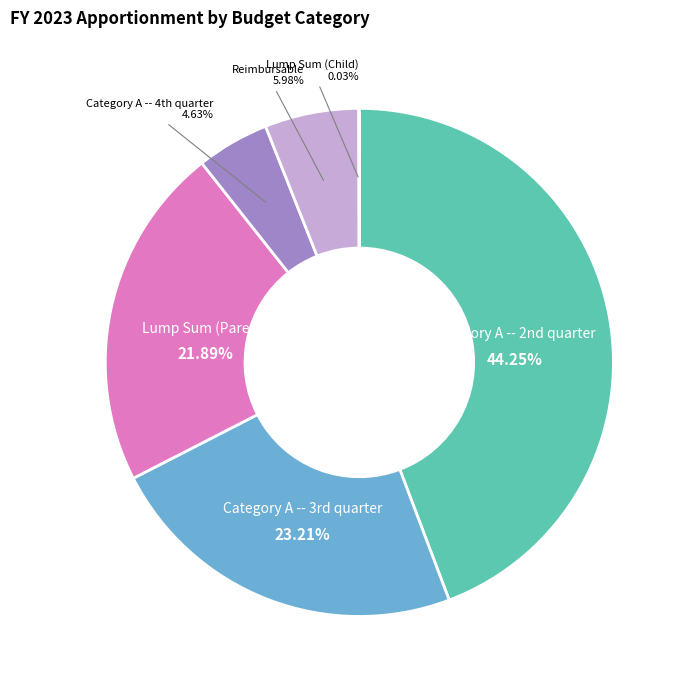

Does any single category account for the majority?

No